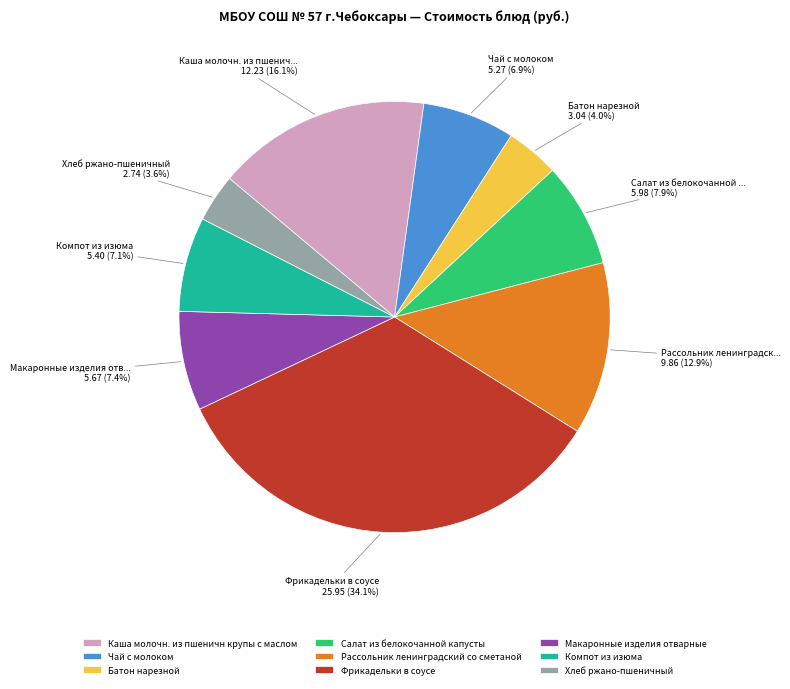

Does Фрикадельки в соусе represent more than half of the total?

No